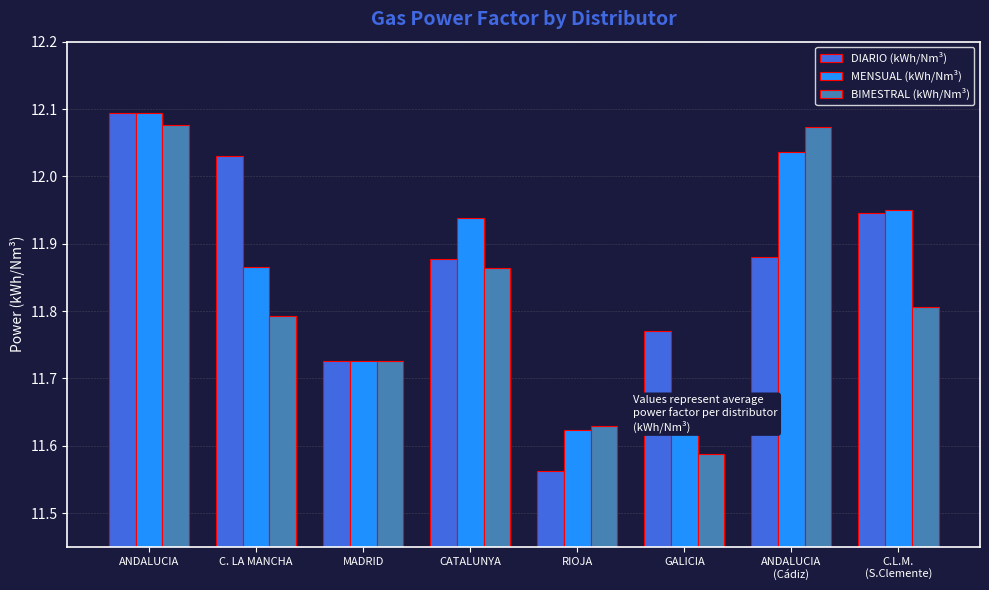

At how many categories does at least one series exceed 12?

3